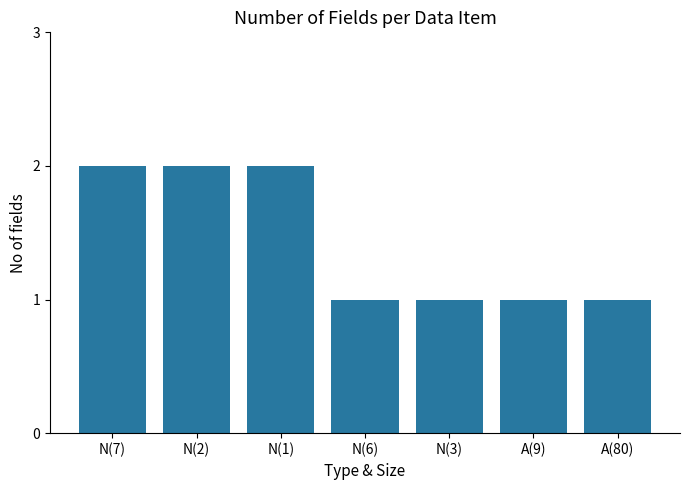

Reading left to right, list all the values displayed in this chart.

N(7)=2	N(2)=2	N(1)=2	N(6)=1	N(3)=1	A(9)=1	A(80)=1